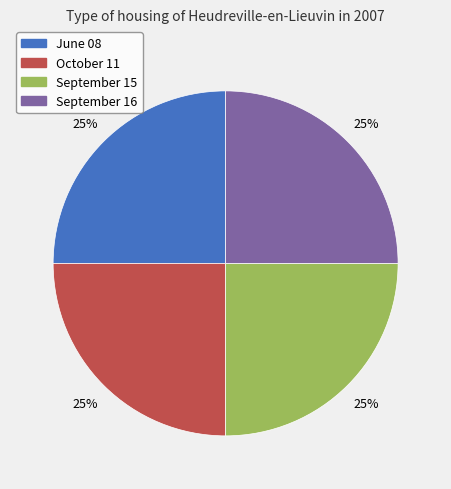

Is it true that September 15 is 25% of the pie?

True